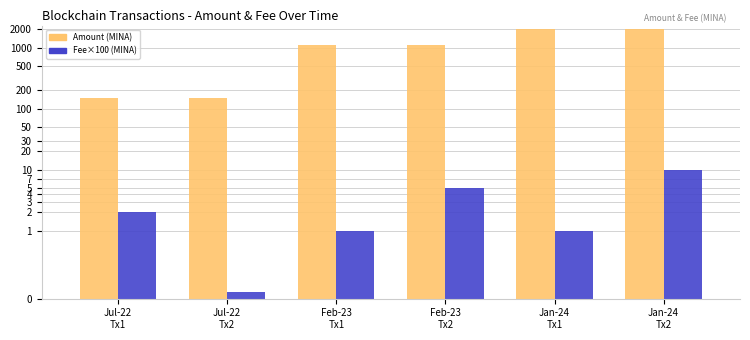

What is the total value across all series at Jan-24
Tx2?

2059.0